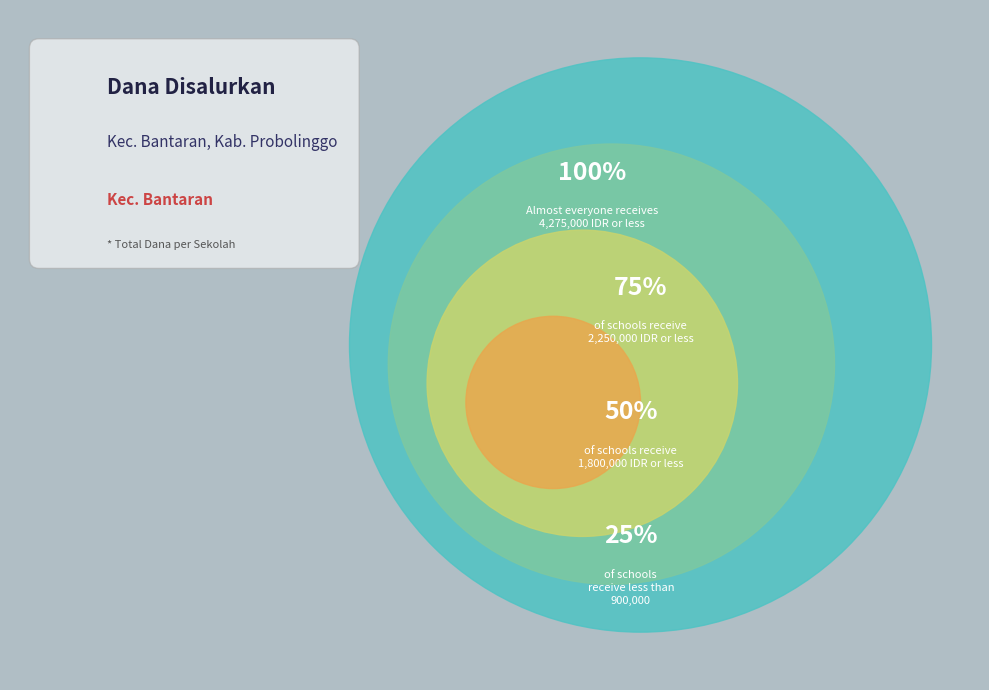

Is it true that SD NEGERI LEGUNDI II is 1% of the pie?

False